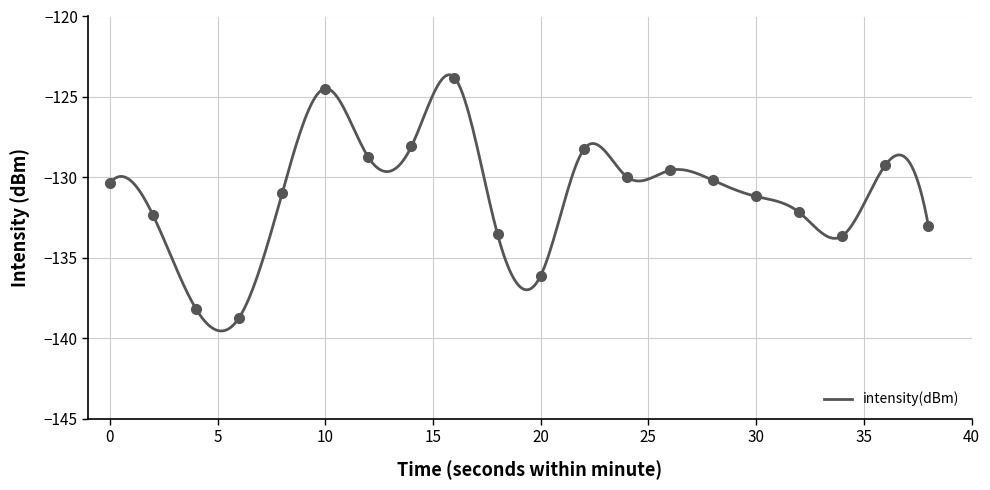

What is the maximum value shown in the chart?

-123.8